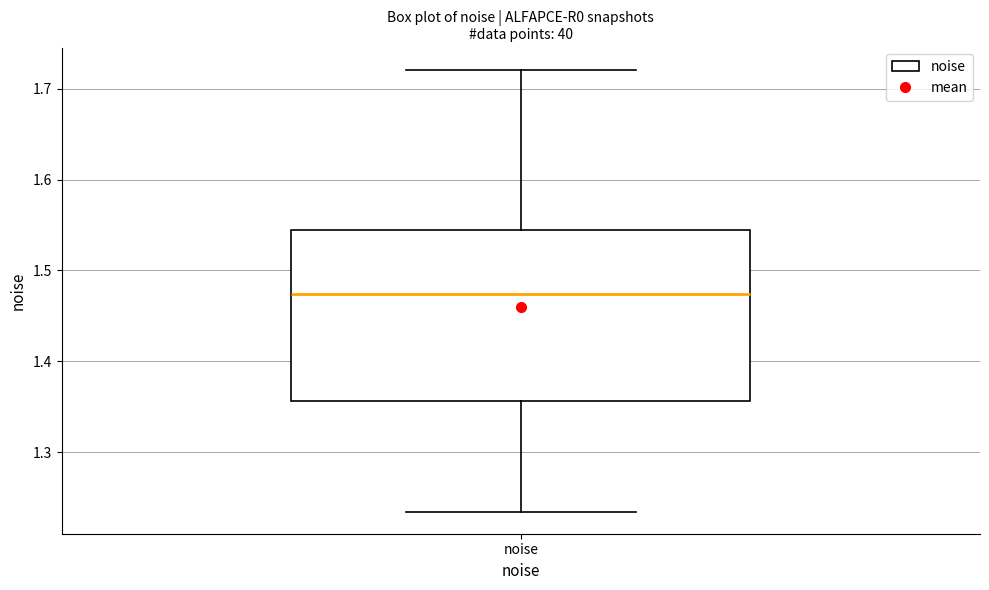

Read this box plot against the y-axis: the position of the median line, the range covered by the box, and the ends of both whiskers. The values are not printed on the chart, so give them approximately, as read against the axis.

median 1.47, box 1.36 to 1.55, whiskers 1.23 to 1.72